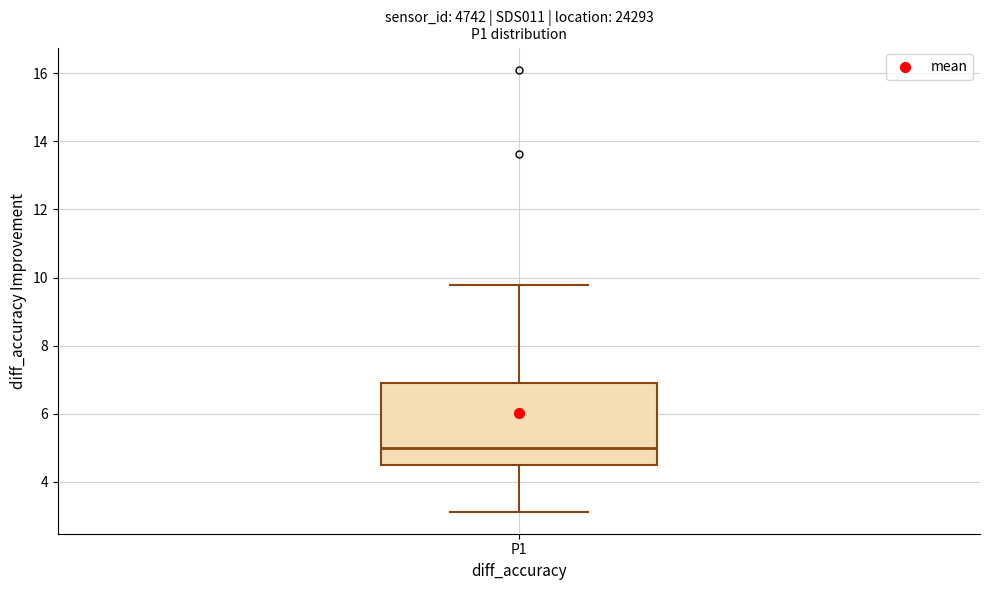

Read this box plot against the y-axis: the position of the median line, the range covered by the box, and the ends of both whiskers. The values are not printed on the chart, so give them approximately, as read against the axis.

median 5.0, box 4.4 to 7.0, whiskers 3.2 to 9.8